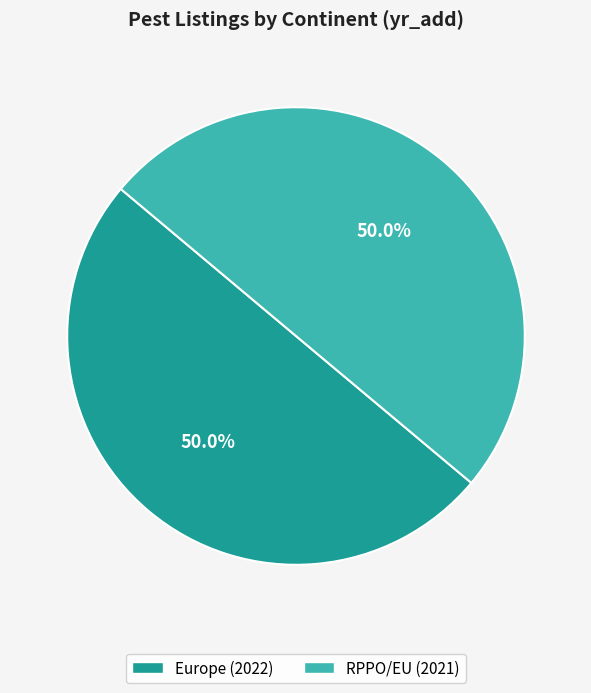

What is the ratio of the value at RPPO/EU to the value at Europe?

1.0